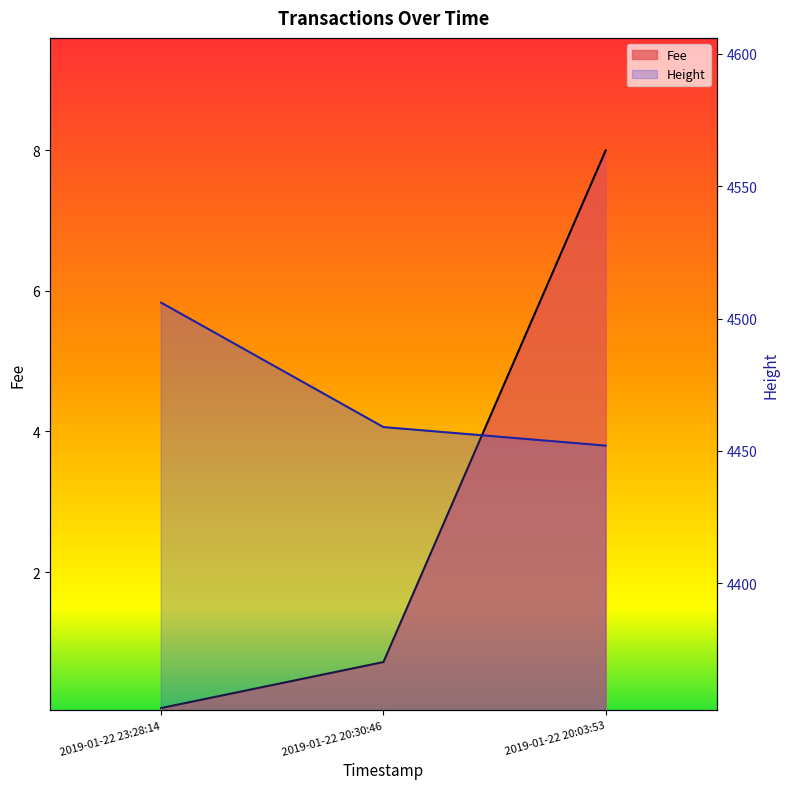

Where is Height nearest to the value 4479?

2019-01-22 20:30:46